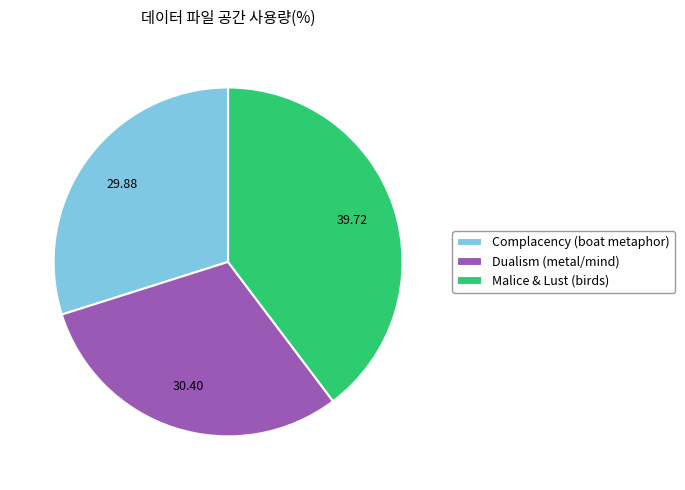

Do Complacency (boat metaphor) and Malice & Lust (birds) together represent more than half of the pie?

Yes